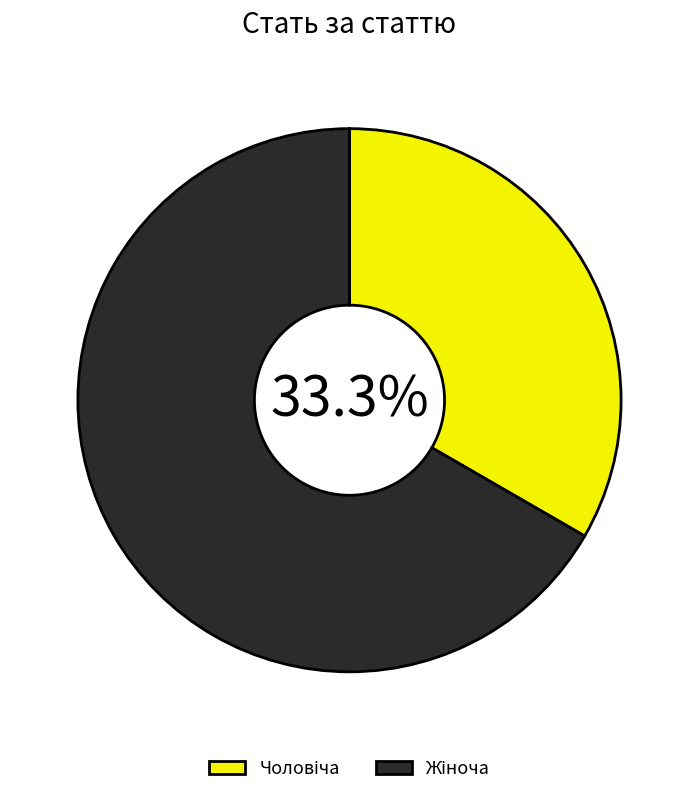

Does any single category account for the majority?

Yes